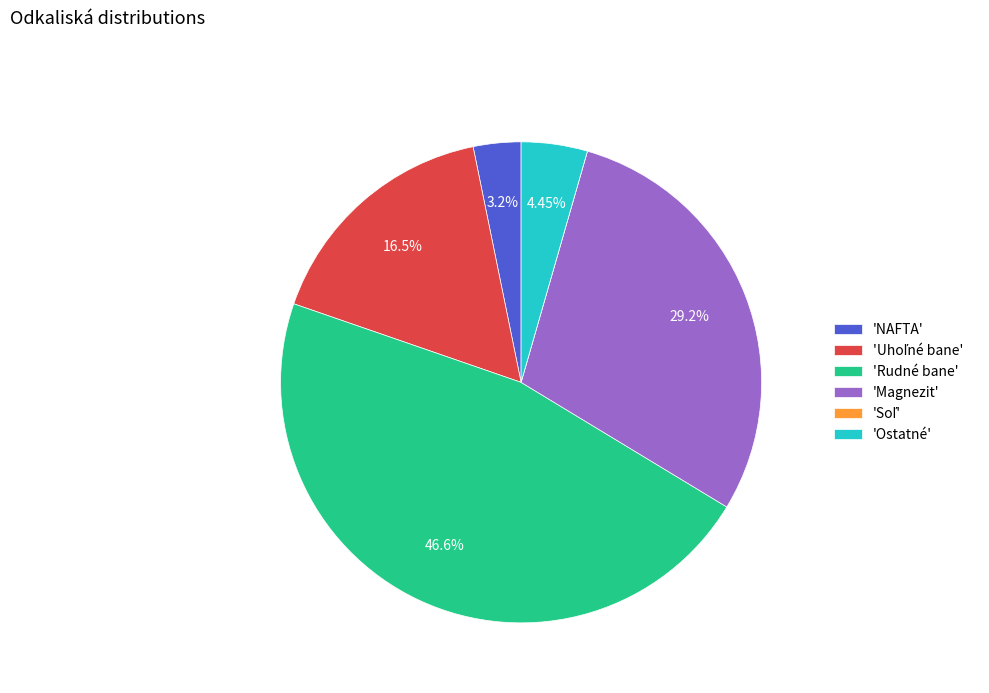

Which slice is the largest?

'Rudné bane'